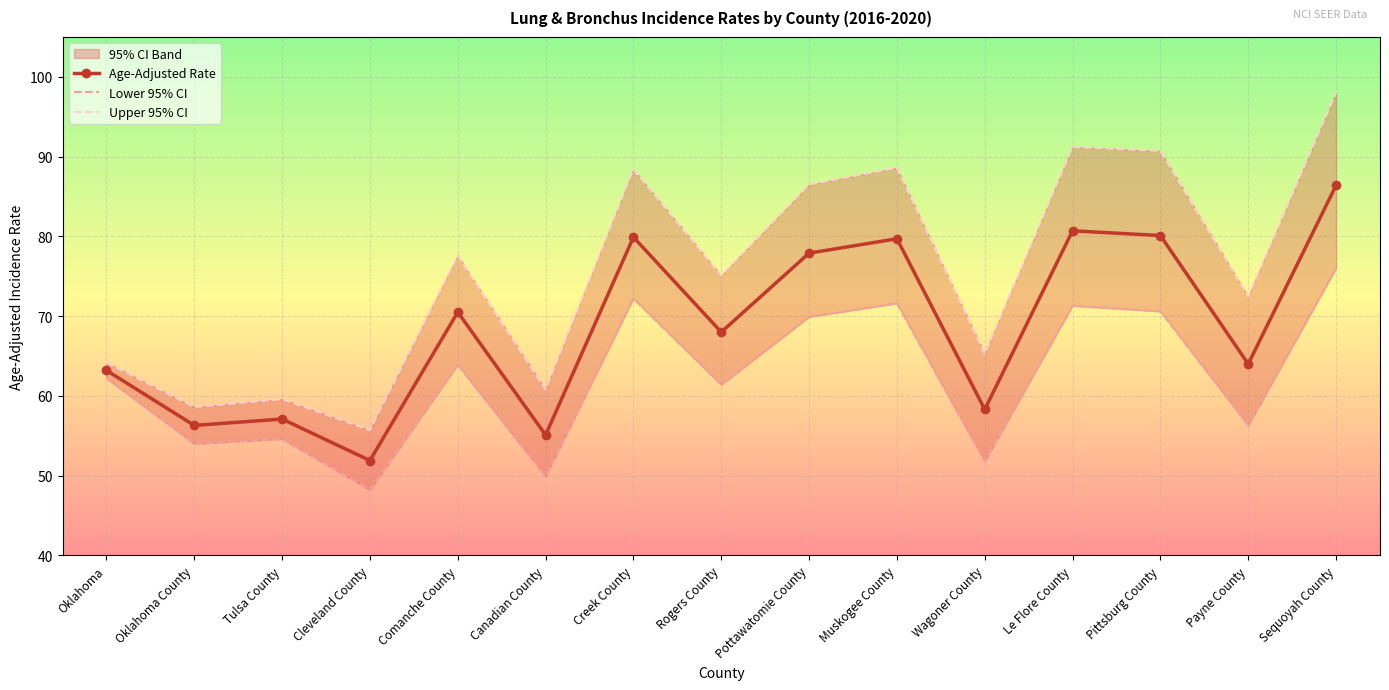

At which category does Age-Adjusted Rate reach its first local peak?

Tulsa County